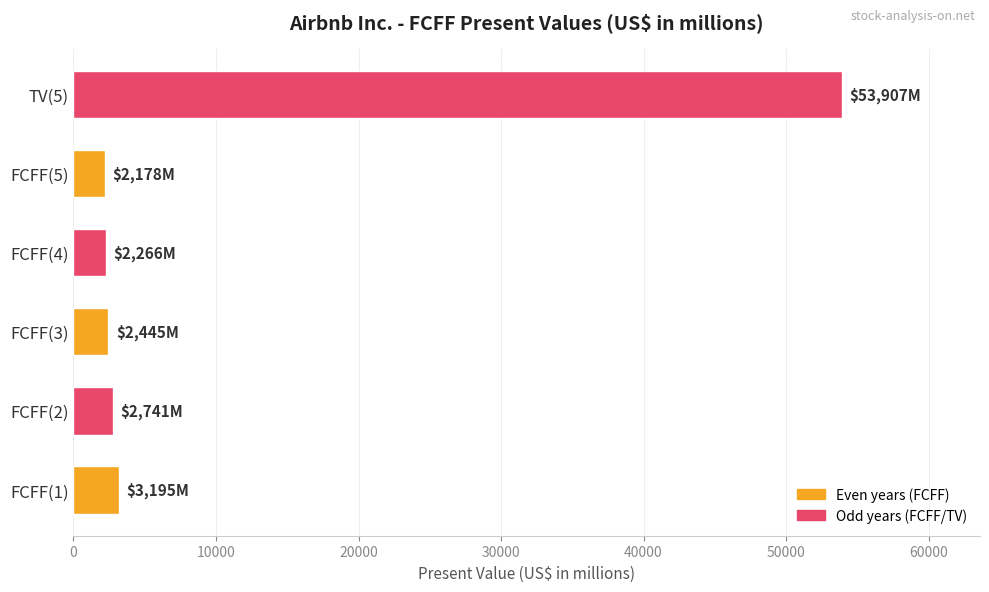

What is the minimum value shown in the chart?

2178